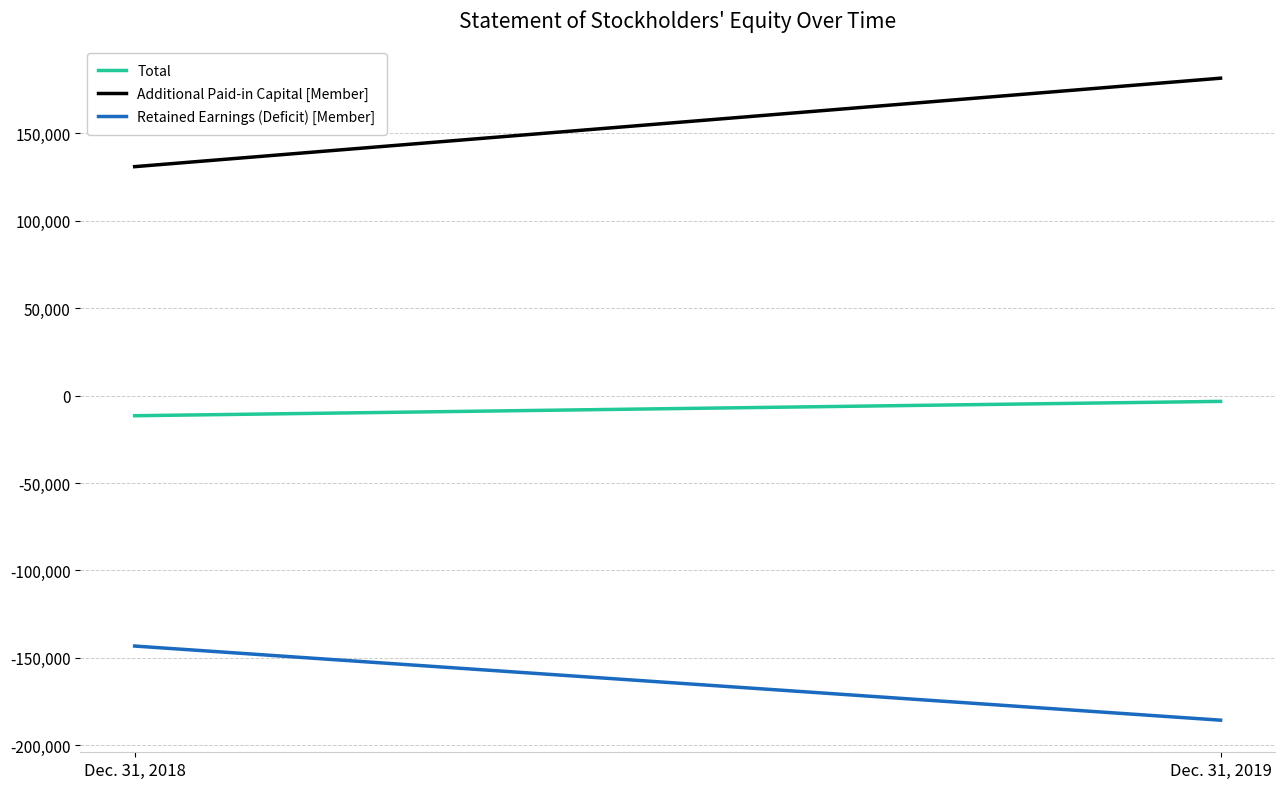

The Additional Paid-in Capital [Member] series shows 68368 at Dec. 31, 2018. True or false?

False